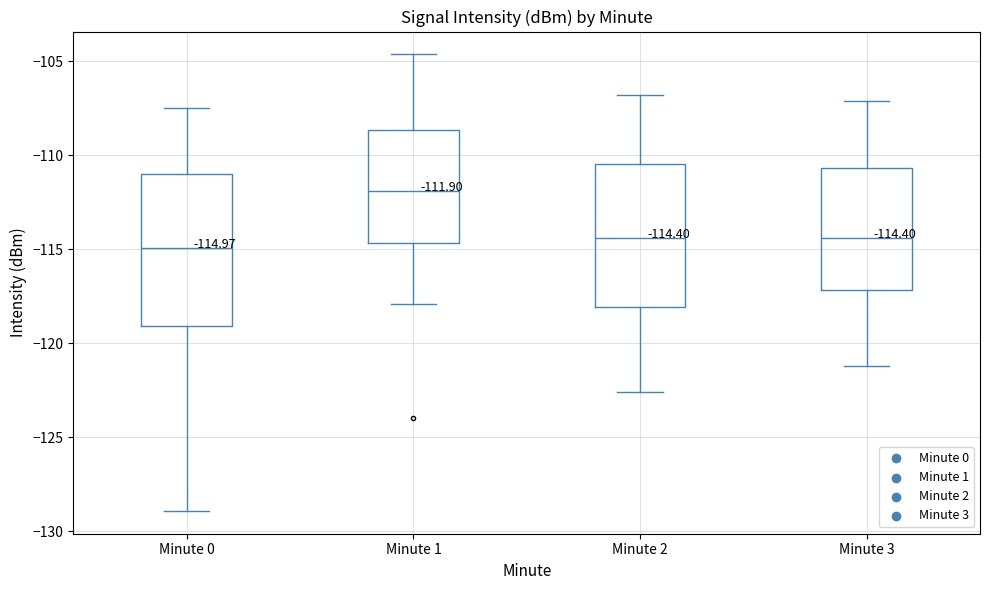

Which box has the highest median line?

Minute 1